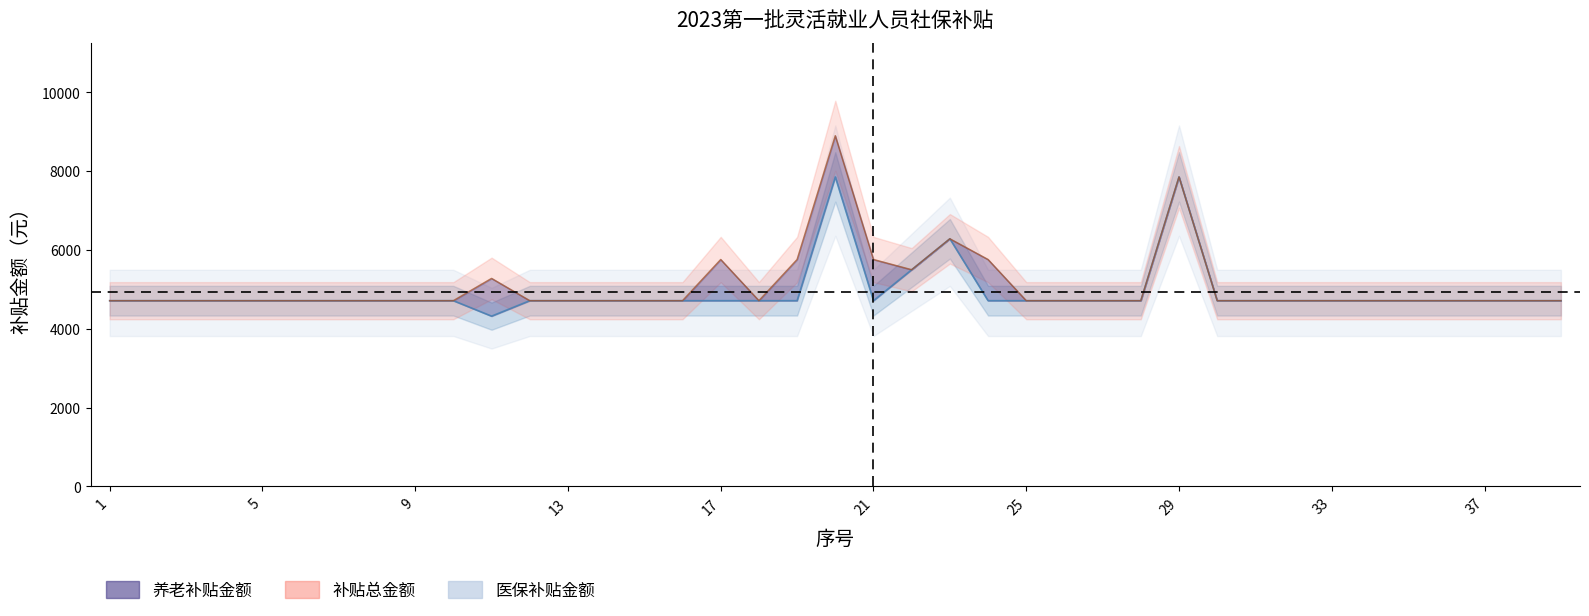

How many lines are shown in the chart?

2